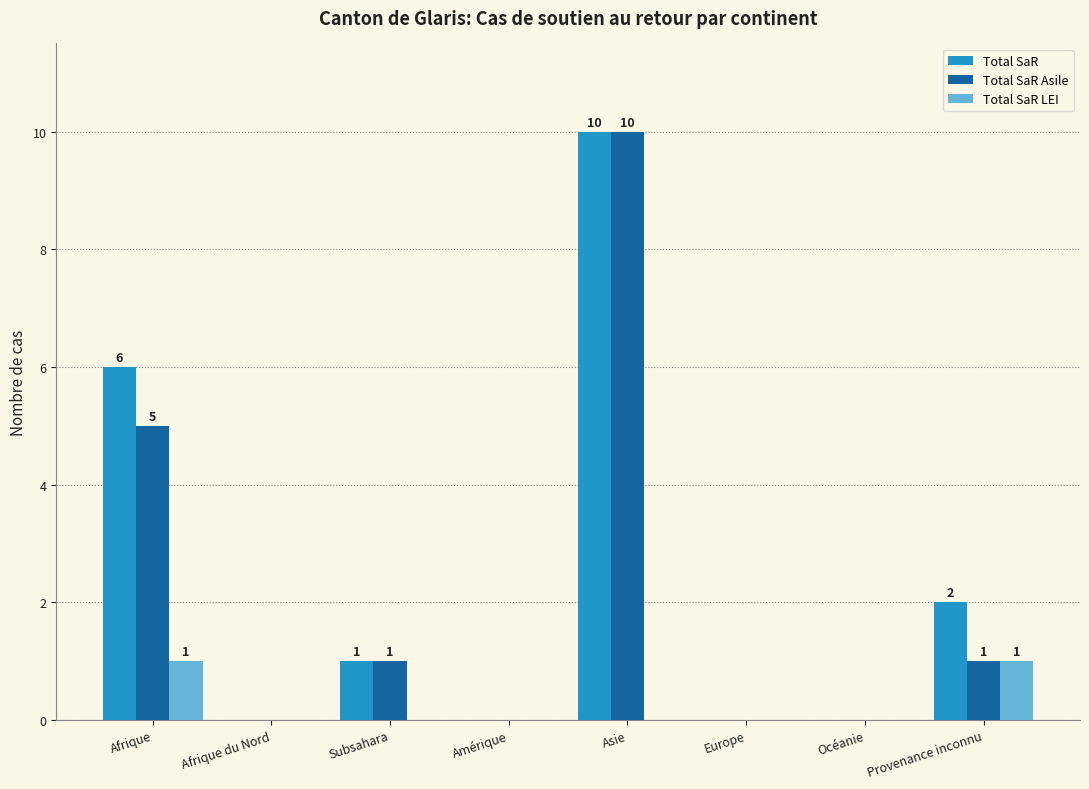

Is the value of Total SaR at Afrique greater than the value of Total SaR Asile at Afrique?

Yes